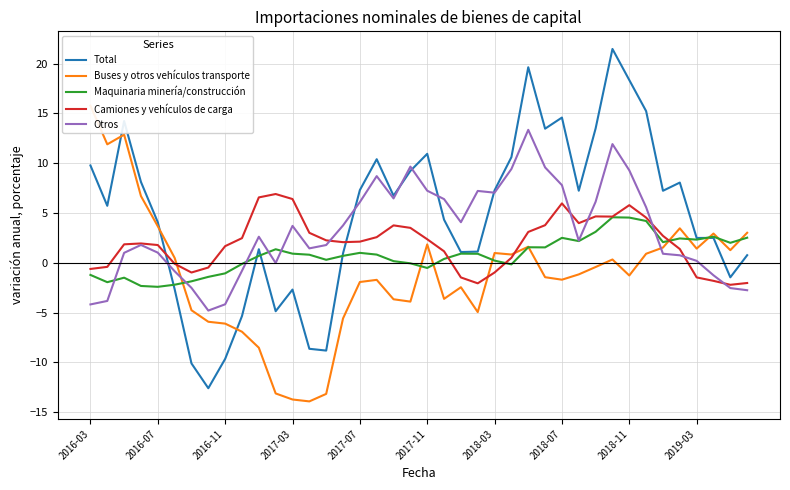

Is it true that Total equals 4.1 at 2019-03?

False